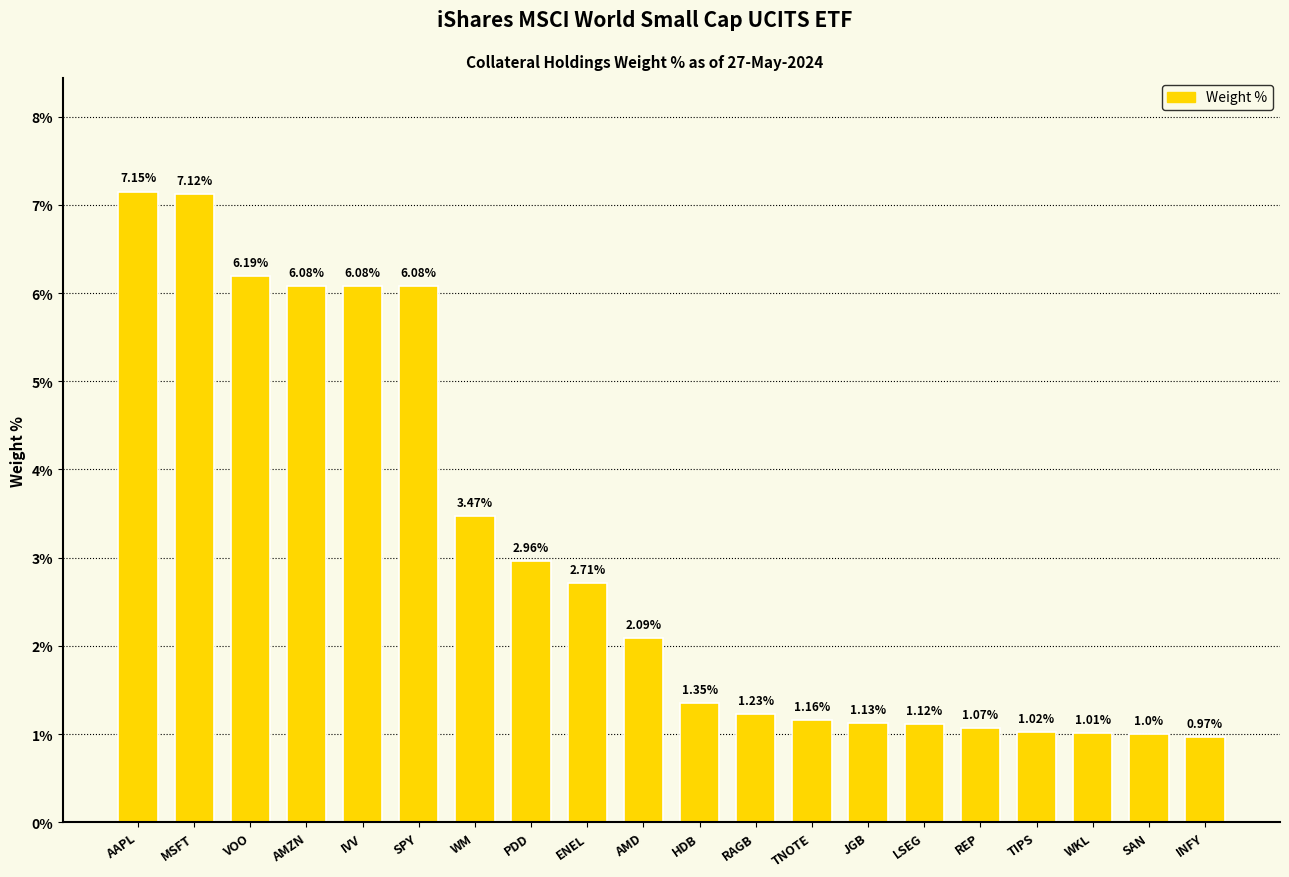

Where is the data nearest to the value 4?

WM